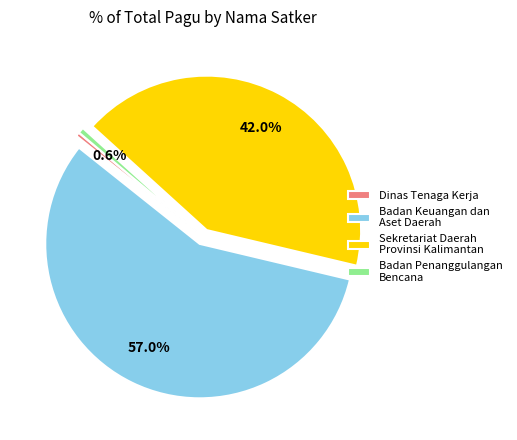

Approximately how many times larger is the value at Badan Keuangan dan Aset Daerah compared to Sekretariat Daerah Provinsi Kalimantan?

1.4